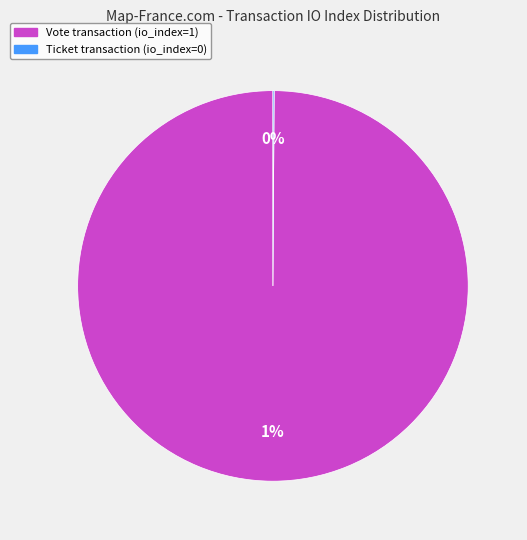

Is it true that Vote (tx_index=1) is 99% of the pie?

False